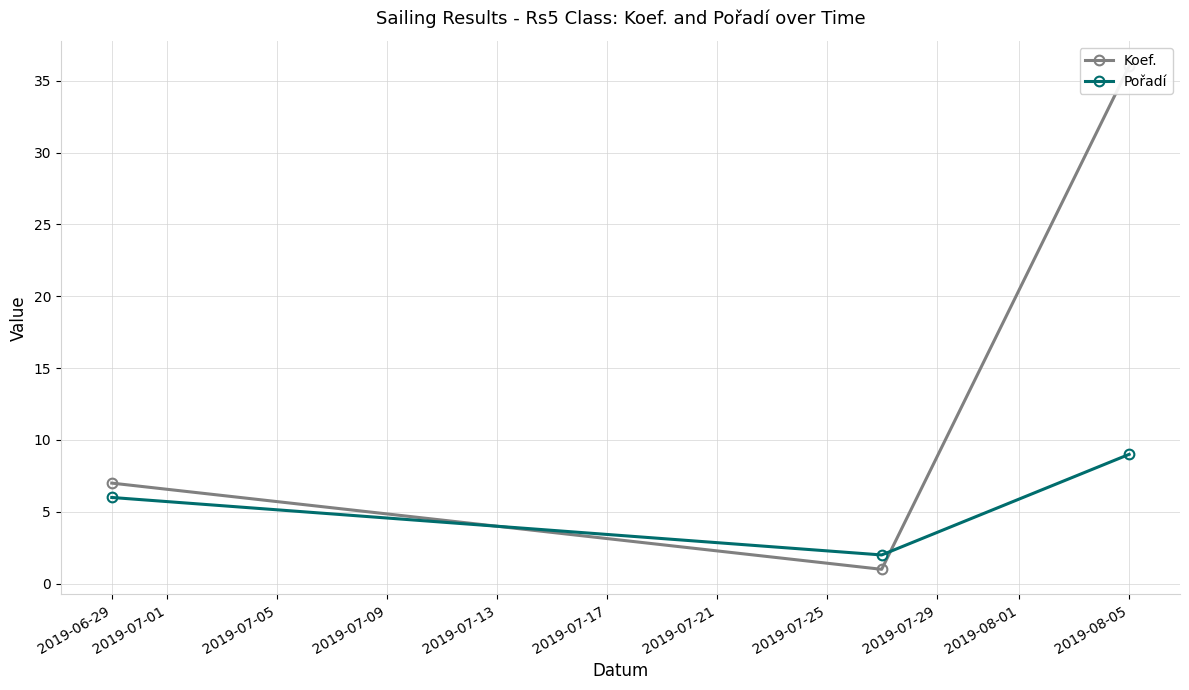

The value of Pořadí at 2019-06-29 is 6. True or false?

True